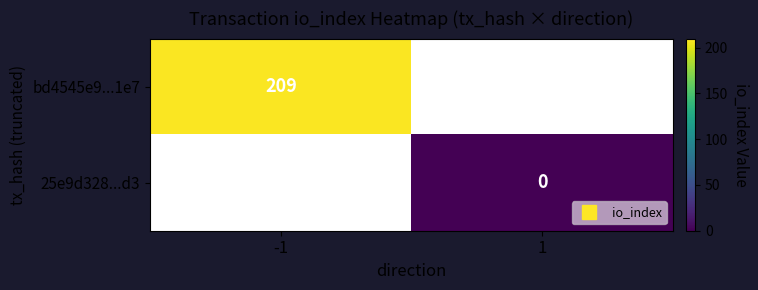

At -1, list the series in order from largest to smallest.

bd4545e9...1e7, 25e9d328...d3